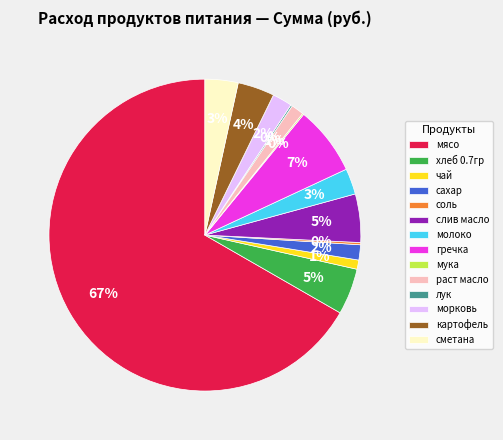

To the nearest percent, what percentage of the pie is молоко?

3%